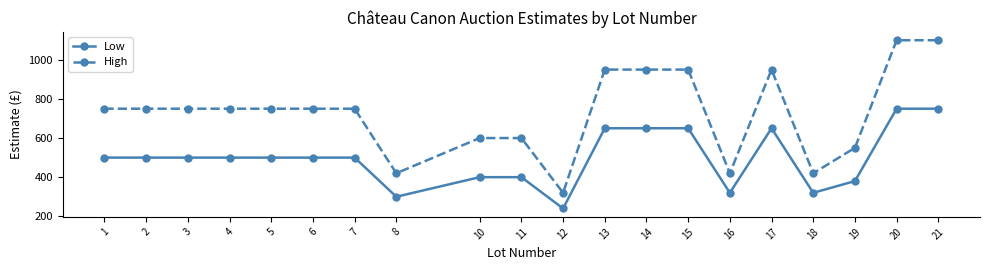

What value does the High series have at 5, to the nearest 50?

750